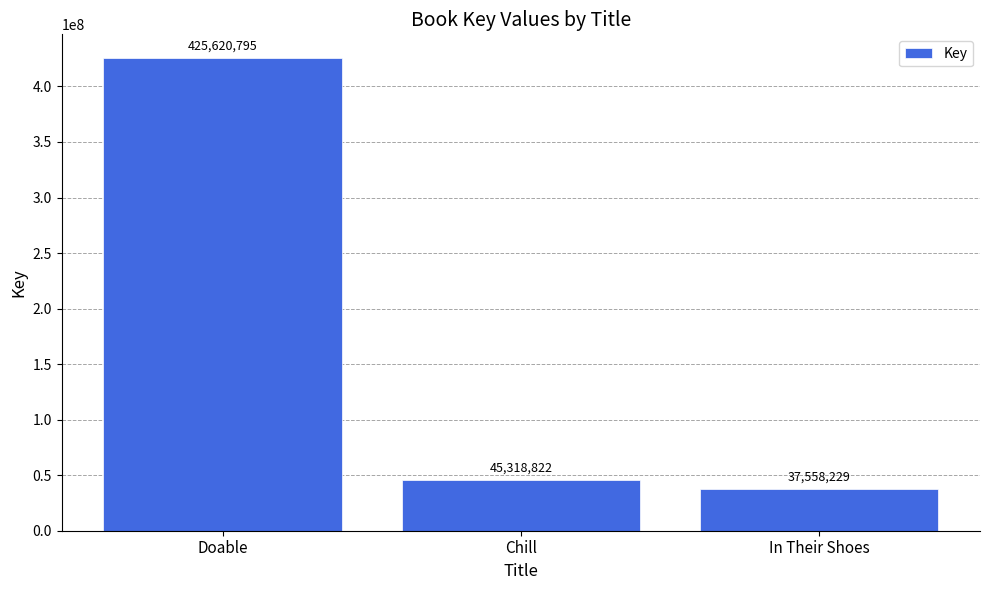

What position from the left is Chill?

2